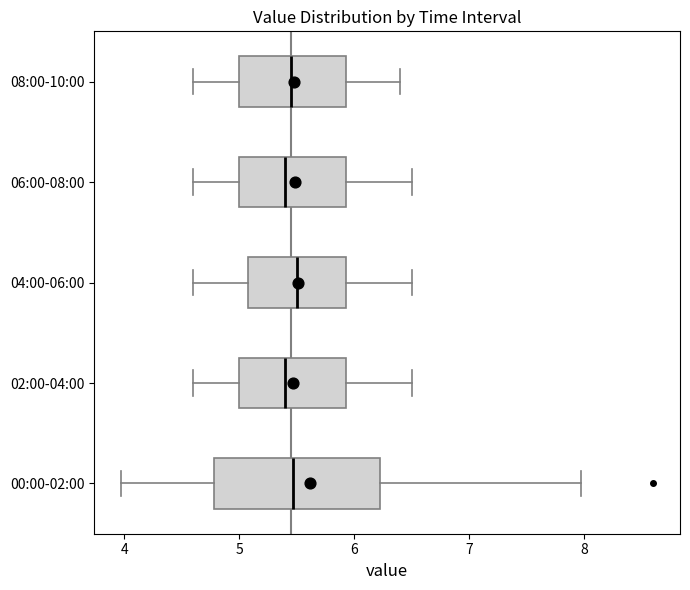

Reading bottom to top, read every box against the x-axis: the position of its median line, the range the box covers, and the ends of its whiskers. The values are not printed on the chart, so give them approximately, as read against the axis.

00:00-02:00: median 5.5, box 4.8 to 6.2, whiskers 4.0 to 8.0
02:00-04:00: median 5.4, box 5.0 to 5.9, whiskers 4.6 to 6.5
04:00-06:00: median 5.5, box 5.1 to 5.9, whiskers 4.6 to 6.5
06:00-08:00: median 5.4, box 5.0 to 5.9, whiskers 4.6 to 6.5
08:00-10:00: median 5.5, box 5.0 to 5.9, whiskers 4.6 to 6.4